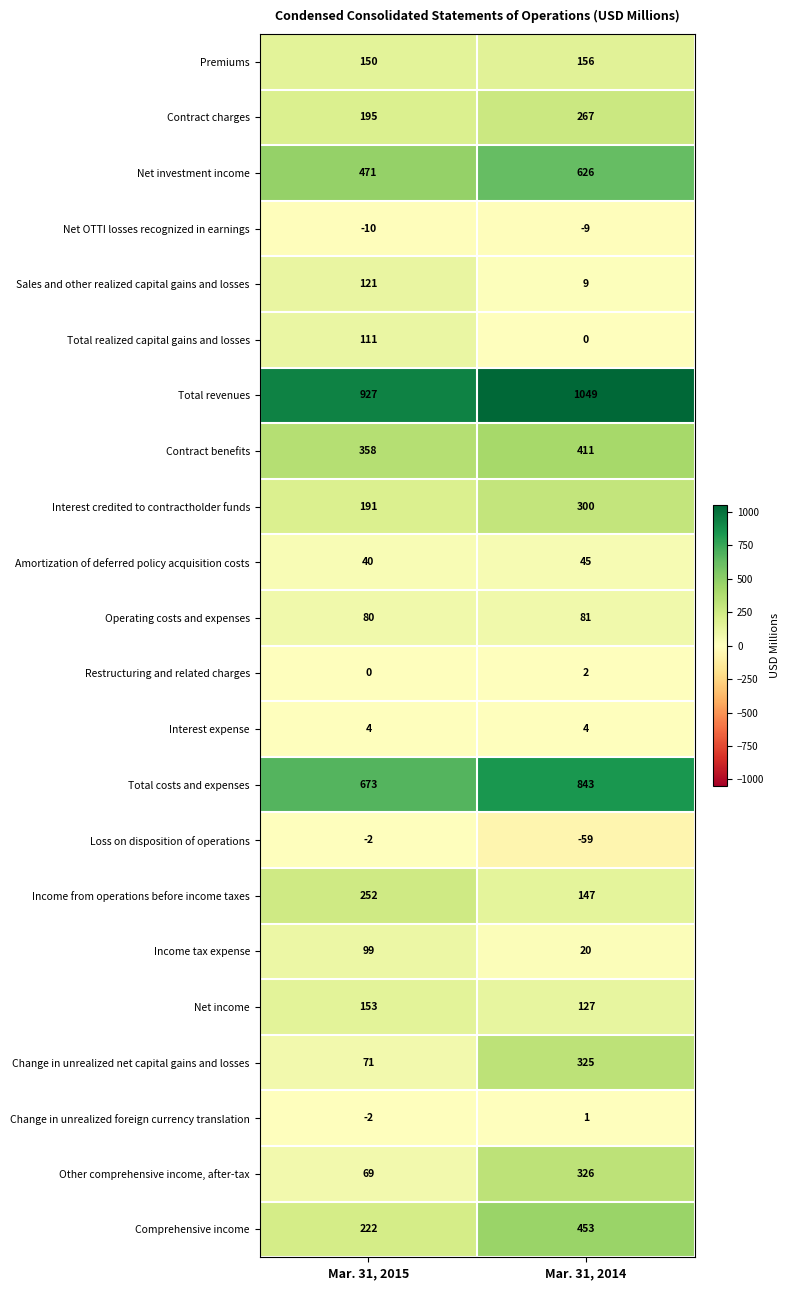

At which category is the sum across all series the highest?

Mar. 31, 2014